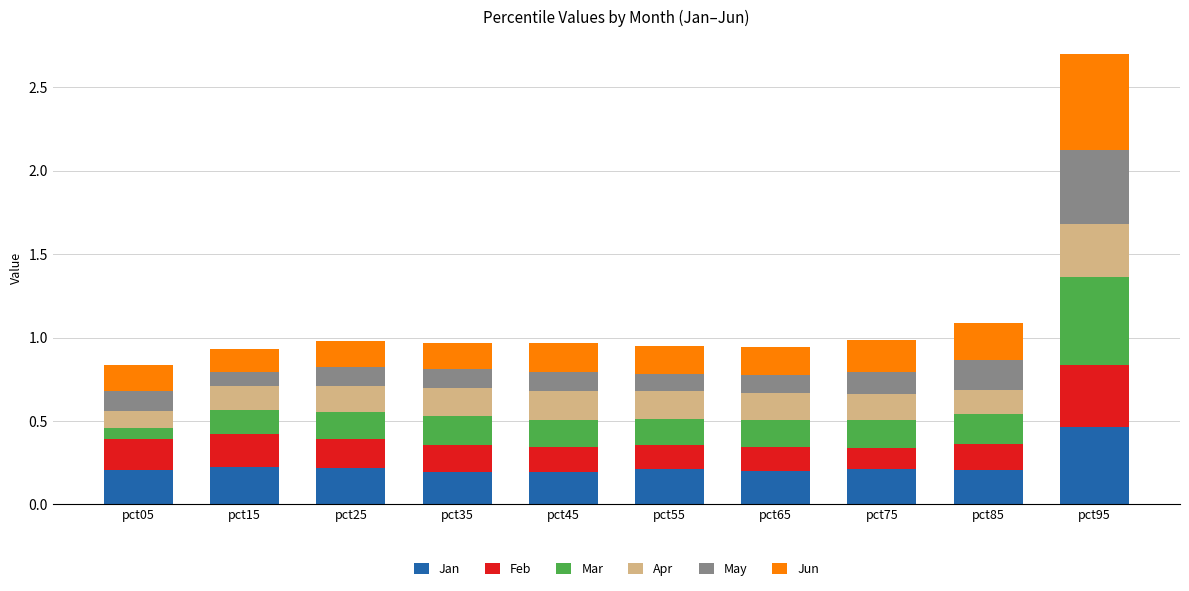

At which label does Jan reach its peak?

pct95